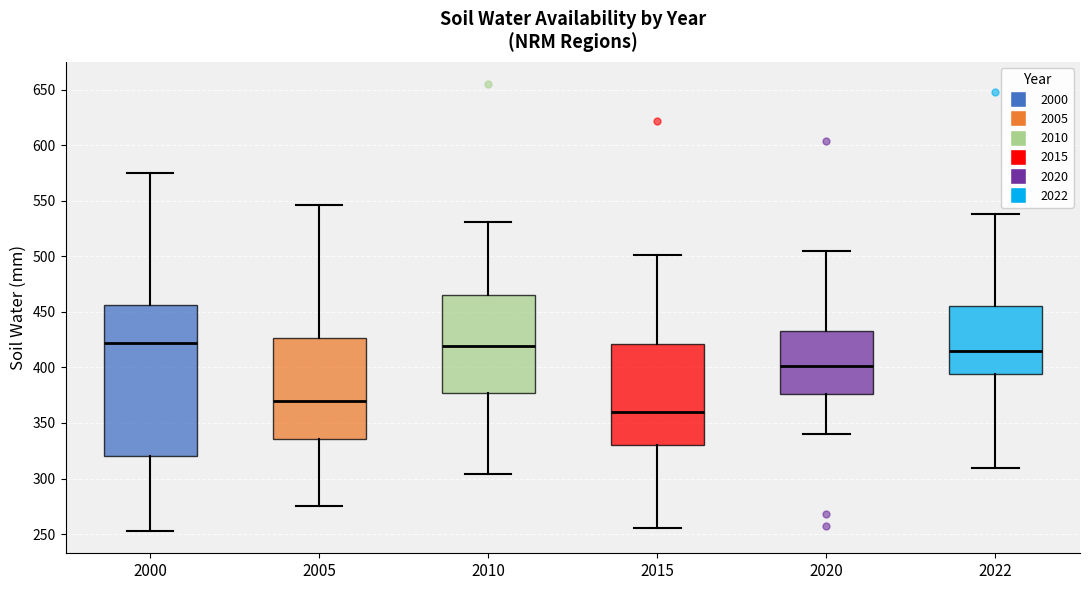

Which box's median line is the lowest?

2015